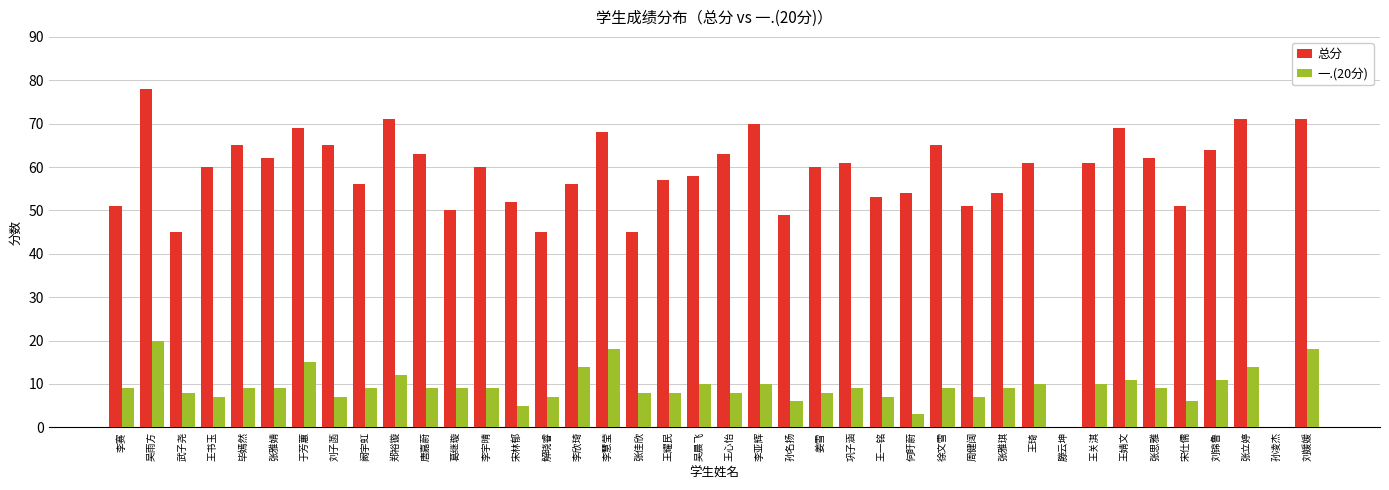

True or false: 总分 has a value of 45 at 王婧文.

False